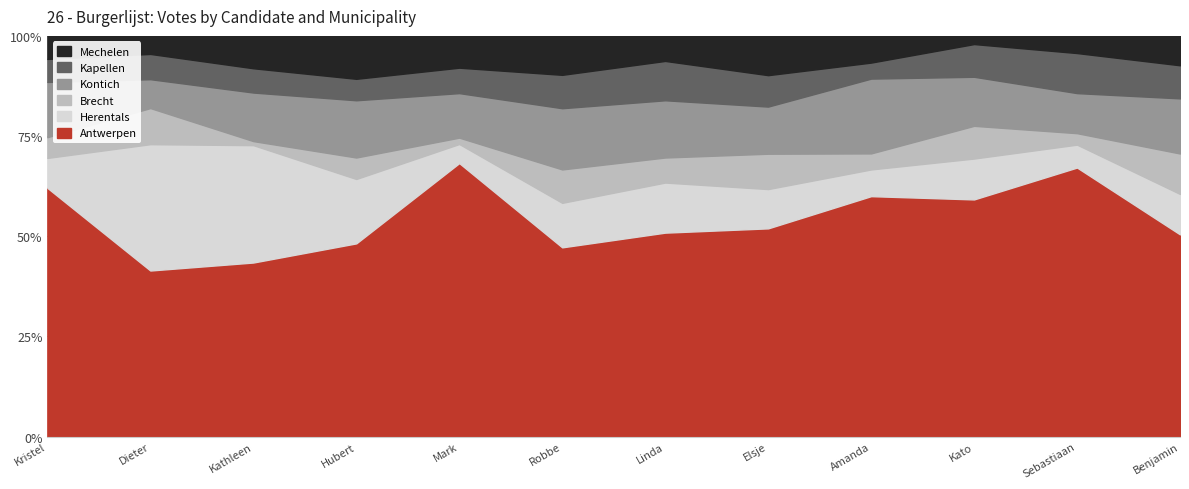

How many lines are shown in the chart?

6